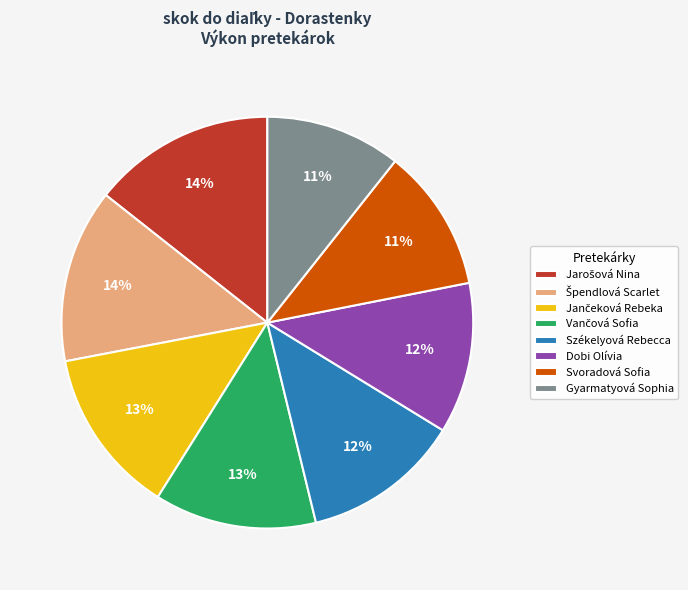

To the nearest percent, what is the combined percentage of Svoradová Sofia and Gyarmatyová Sophia?

22%